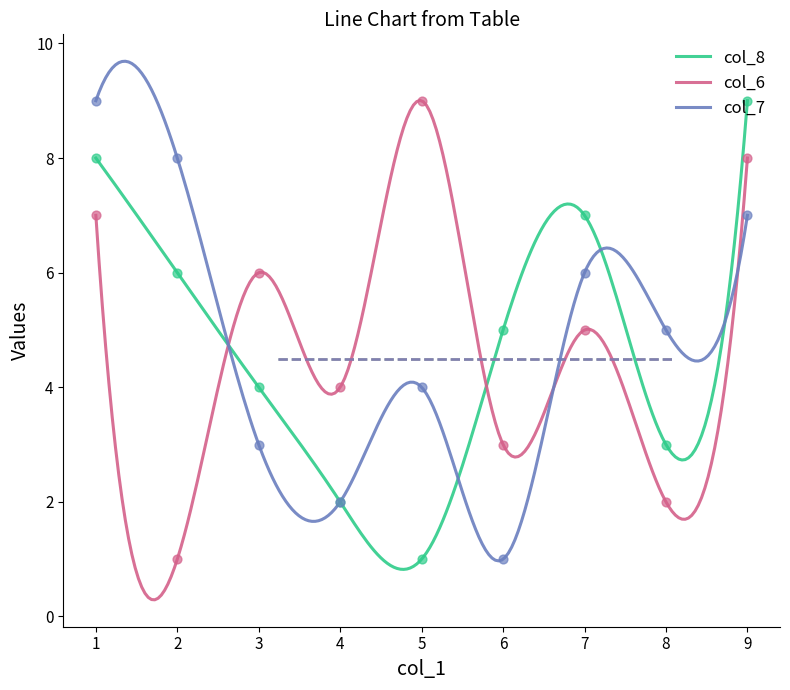

Which series has the largest Y range (max minus min)?

col_8